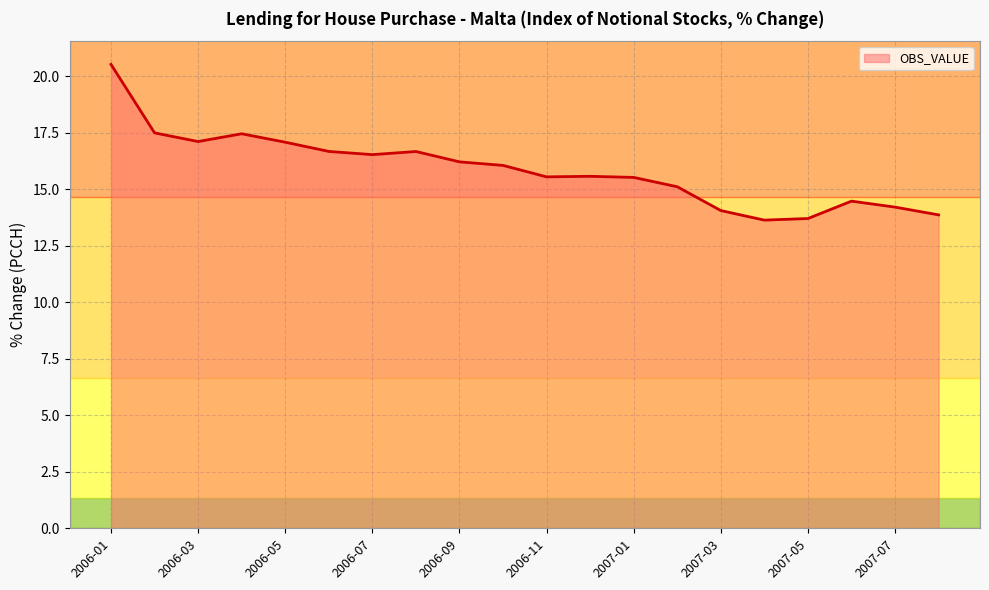

What is the maximum value shown in the chart?

20.5